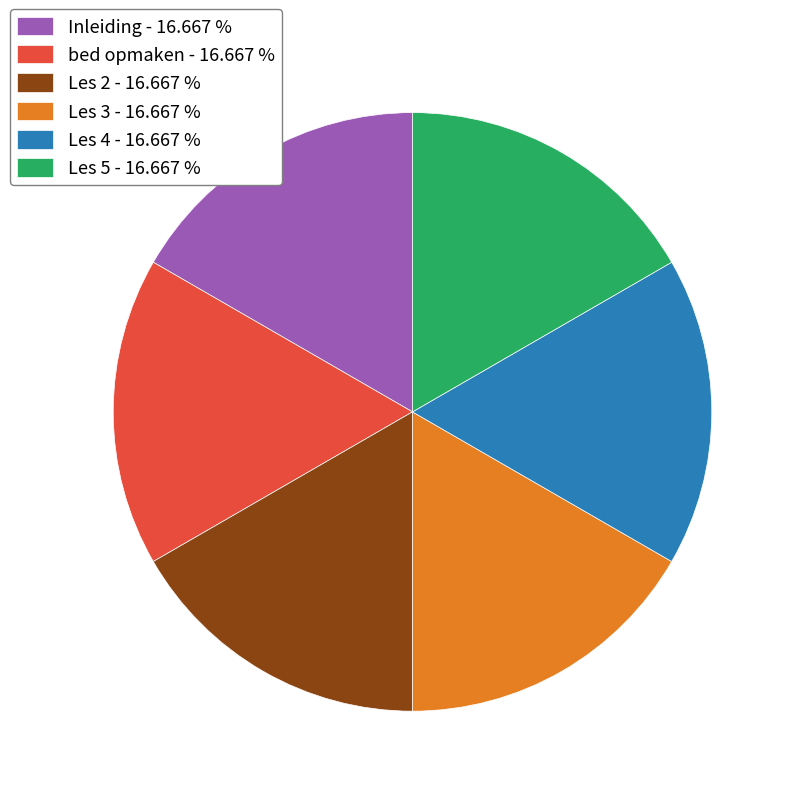

True or false: bed opmaken accounts for 4% of the total.

False